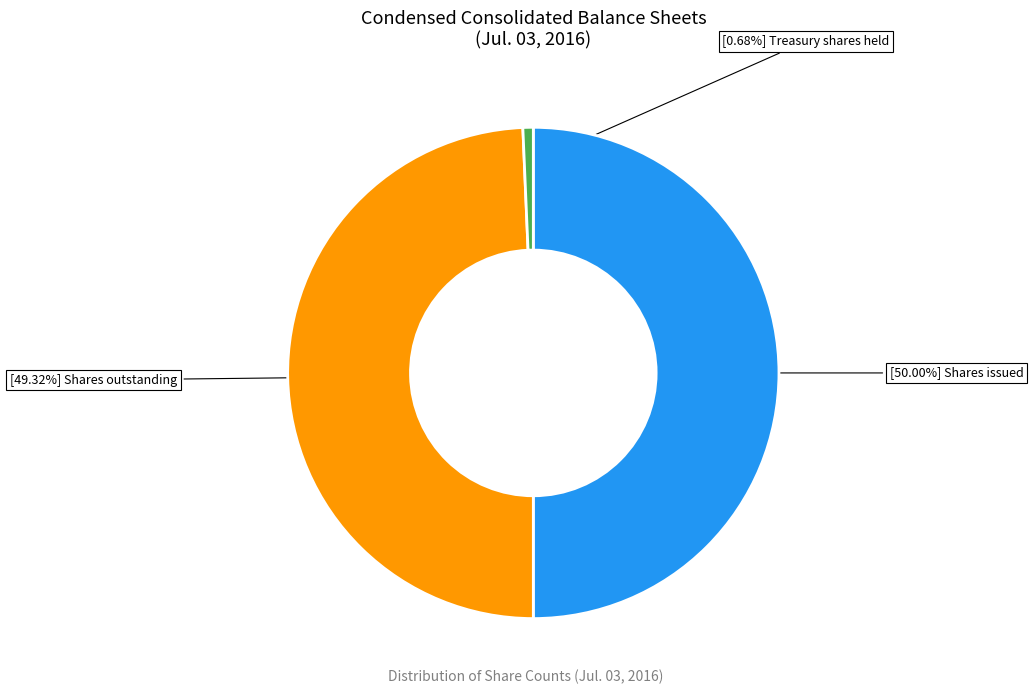

How many segments does this pie chart have?

3